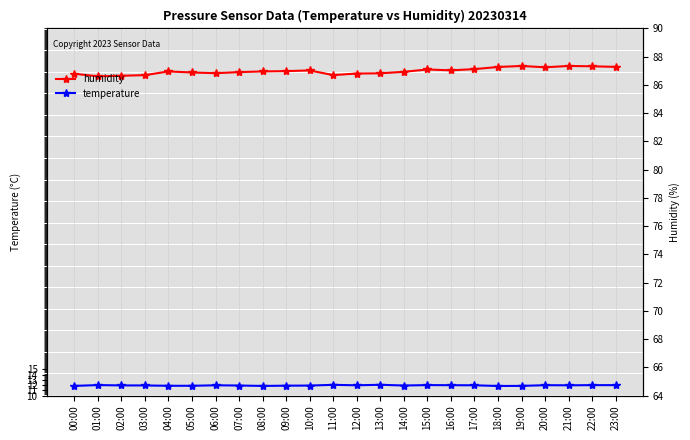

Which series changed the most between 05:00 and 08:00?

humidity